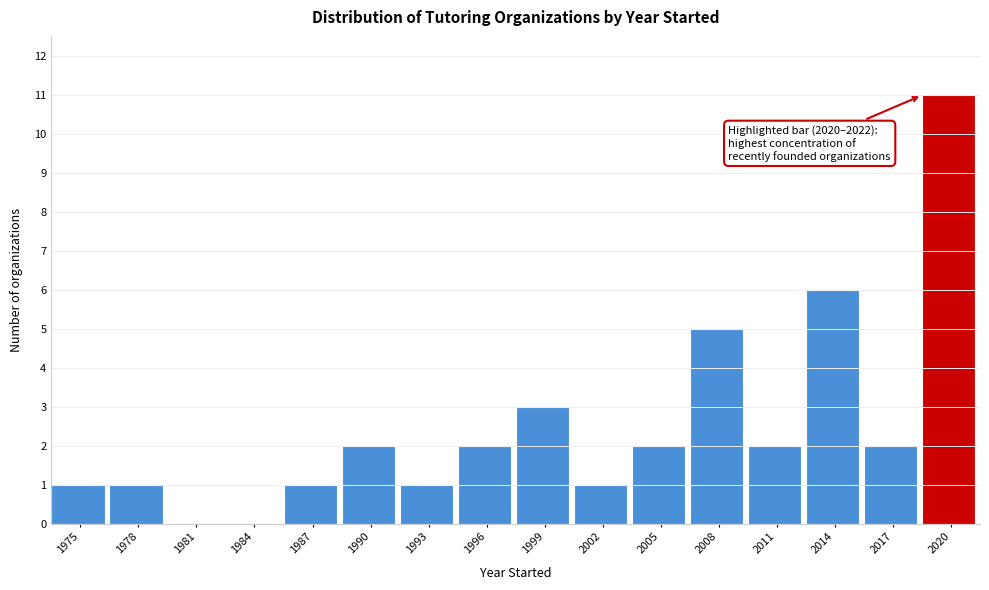

Reading left to right, extract all data points from this chart.

1975=1	1978=1	1981=0	1984=0	1987=1	1990=2	1993=1	1996=2	1999=3	2002=1	2005=2	2008=5	2011=2	2014=6	2017=2	2020=11